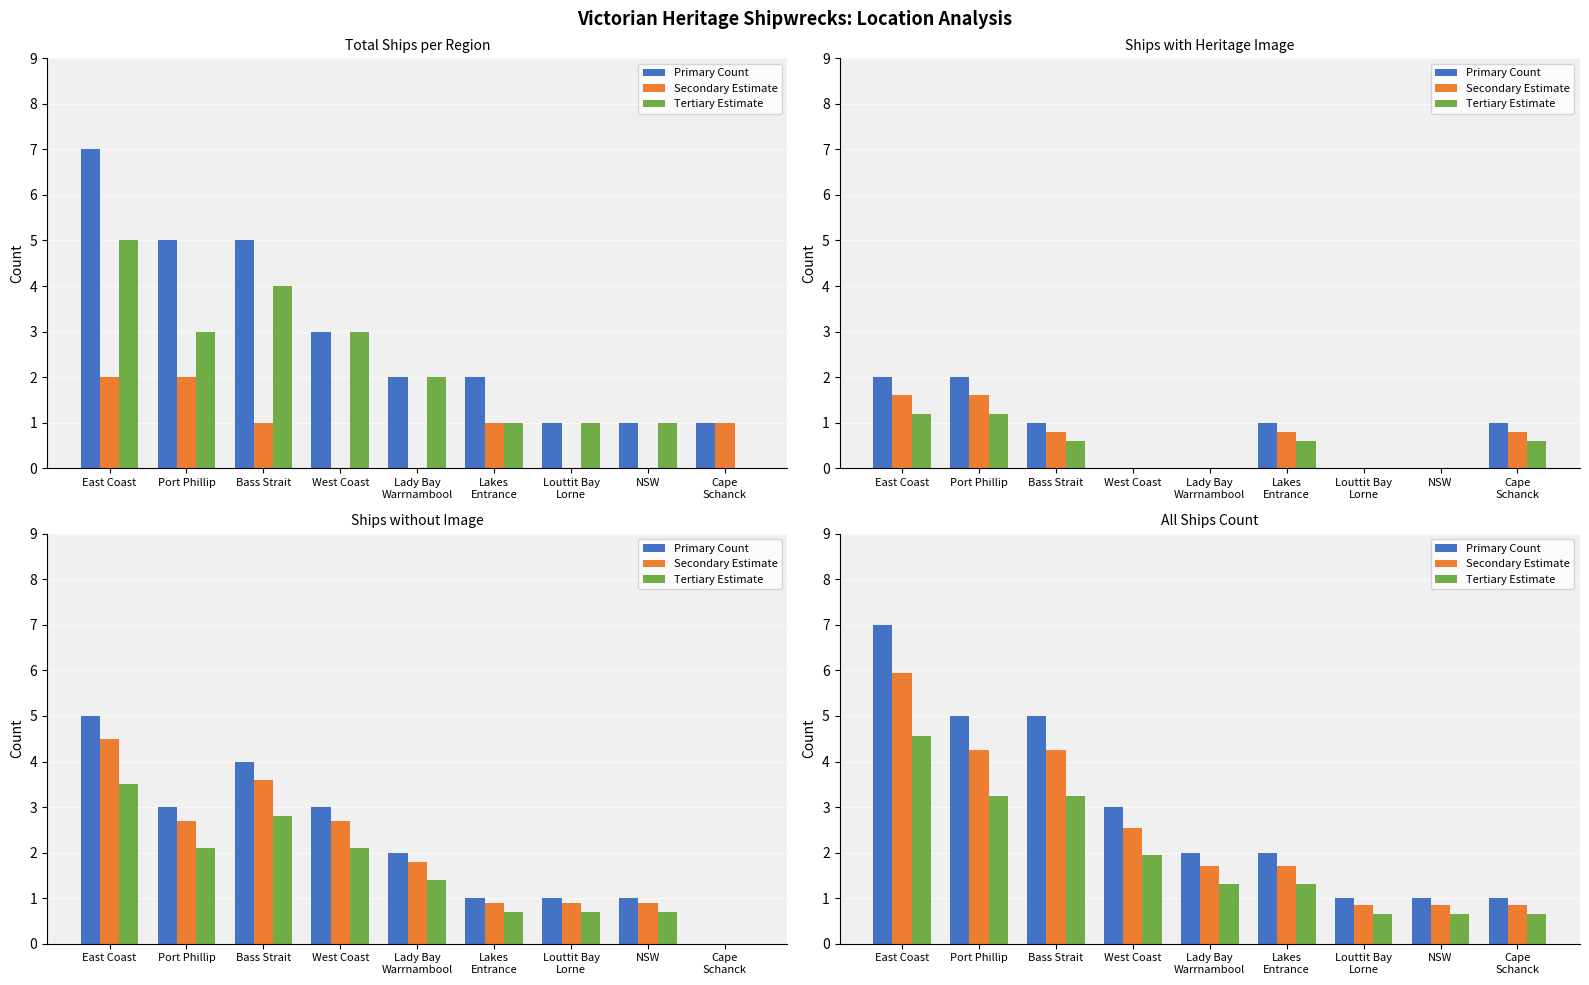

Reading left to right, what are all the values shown in this chart?

Primary Count: East Coast=7.0	Port Phillip=5.0	Bass Strait=5.0	West Coast=3.0	Lady Bay
Warrnambool=2.0	Lakes
Entrance=2.0	Louttit Bay
Lorne=1.0	NSW=1.0	Cape
Schanck=1.0
Secondary Estimate: East Coast=6.0	Port Phillip=4.2	Bass Strait=4.2	West Coast=2.5	Lady Bay
Warrnambool=1.7	Lakes
Entrance=1.7	Louttit Bay
Lorne=0.8	NSW=0.8	Cape
Schanck=0.8
Tertiary Estimate: East Coast=4.5	Port Phillip=3.2	Bass Strait=3.2	West Coast=2.0	Lady Bay
Warrnambool=1.3	Lakes
Entrance=1.3	Louttit Bay
Lorne=0.7	NSW=0.7	Cape
Schanck=0.7